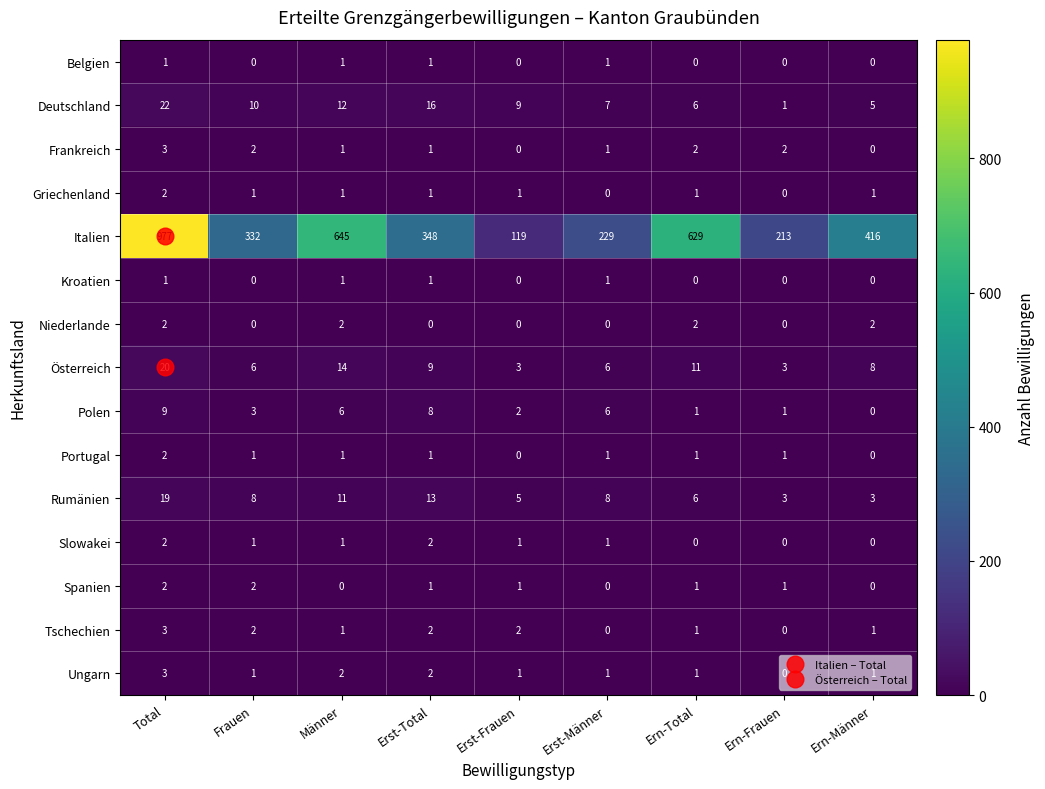

At which label does Ungarn first exceed 1?

Total